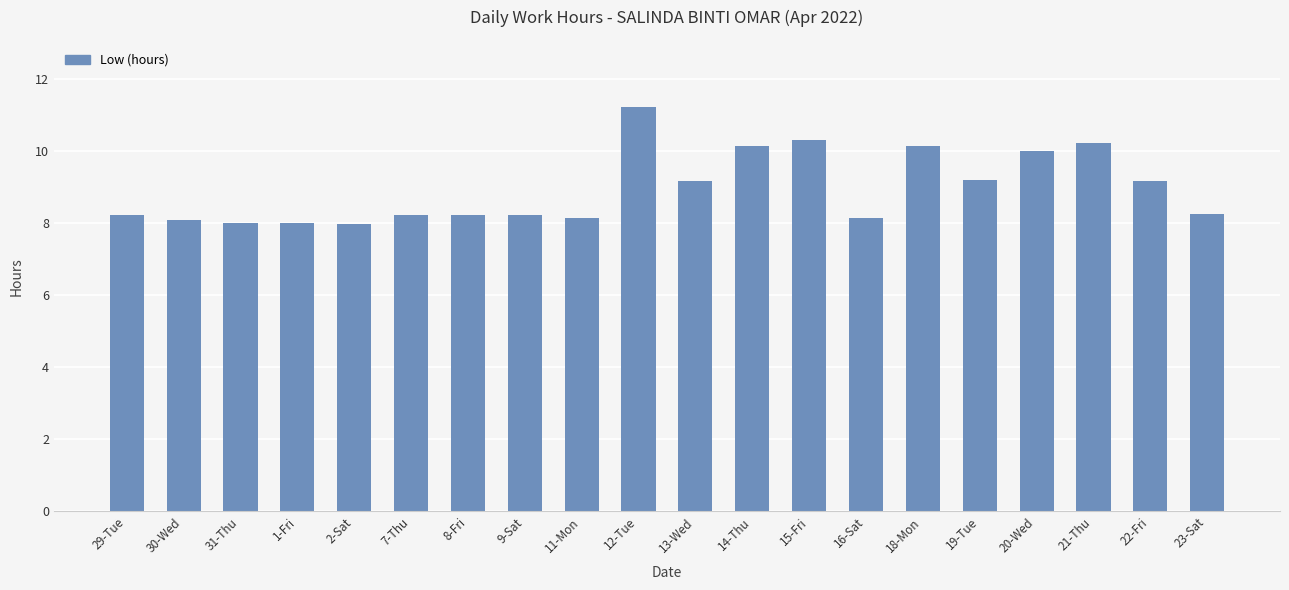

The value at 16-Sat is 10.7. True or false?

False